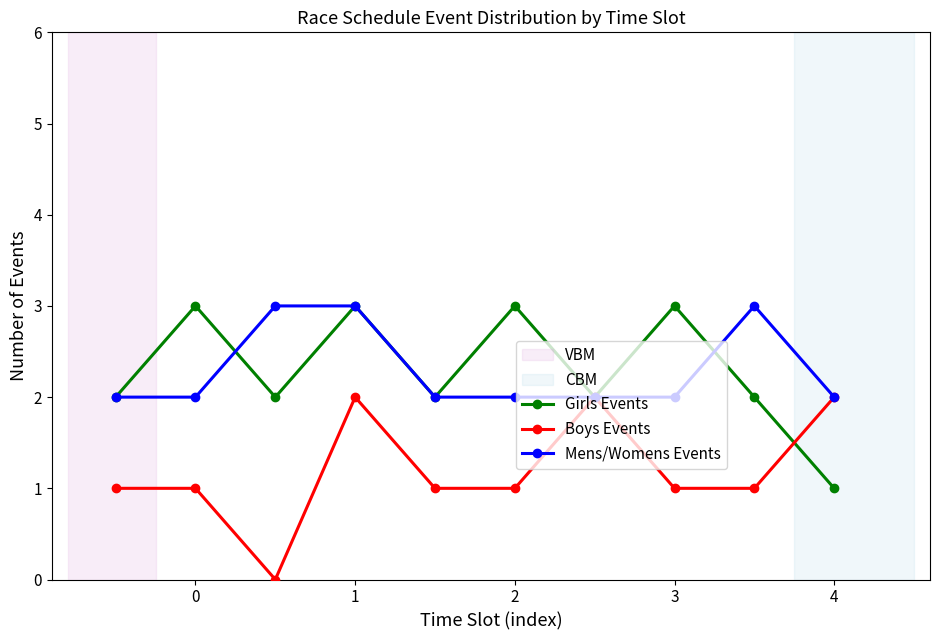

What is the maximum value shown in the chart?

3